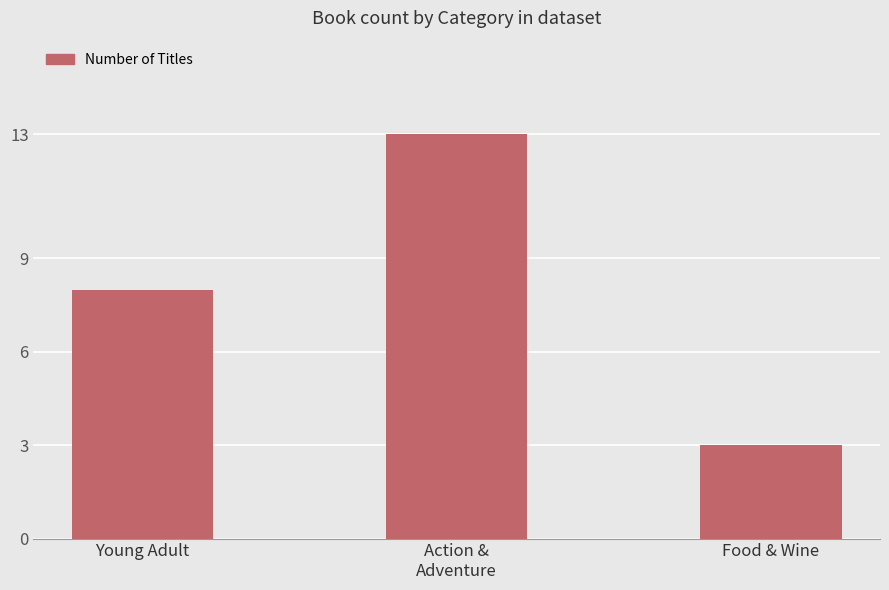

List the labels in order of value, largest first.

Action &
Adventure, Young Adult, Food & Wine